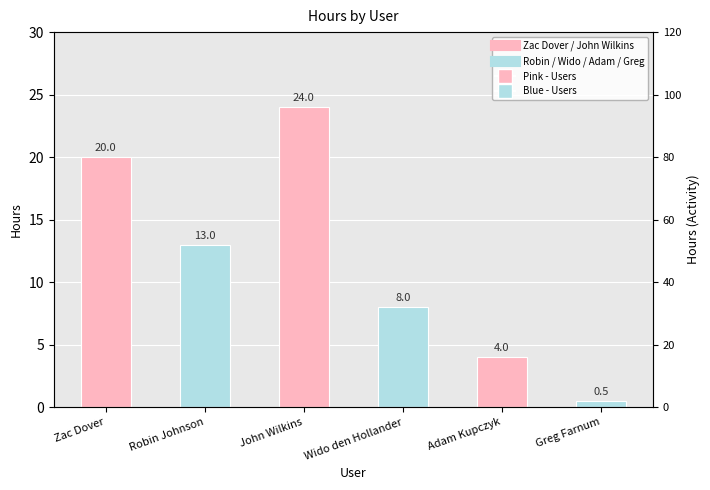

Rank the categories by value from lowest to highest.

Greg Farnum, Adam Kupczyk, Wido den Hollander, Robin Johnson, Zac Dover, John Wilkins